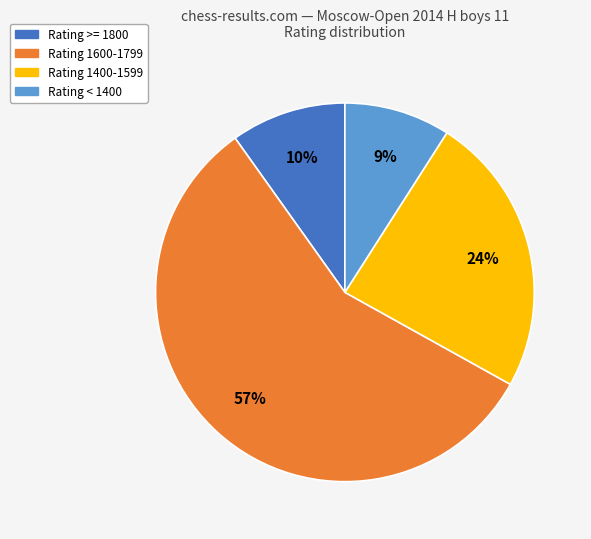

To the nearest percent, what is the difference between the largest and smallest slice percentages?

48%